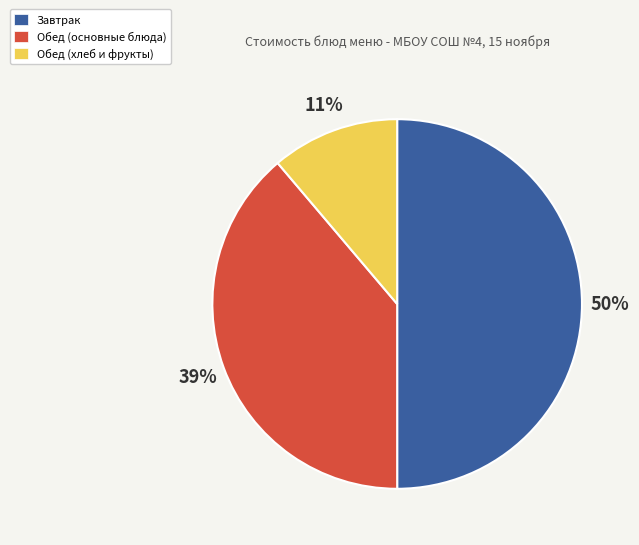

Approximately how many times larger is the value at Завтрак compared to Обед (хлеб и фрукты)?

4.5